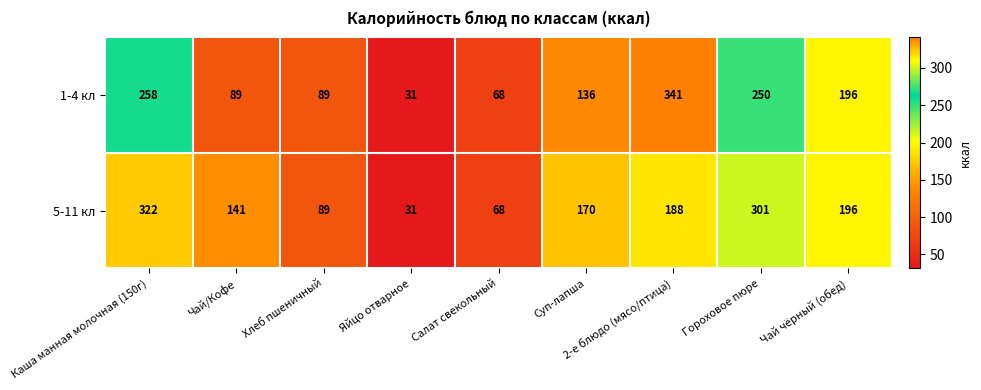

Rank the series at 2-е блюдо (мясо/птица) from lowest to highest value.

5-11 кл, 1-4 кл